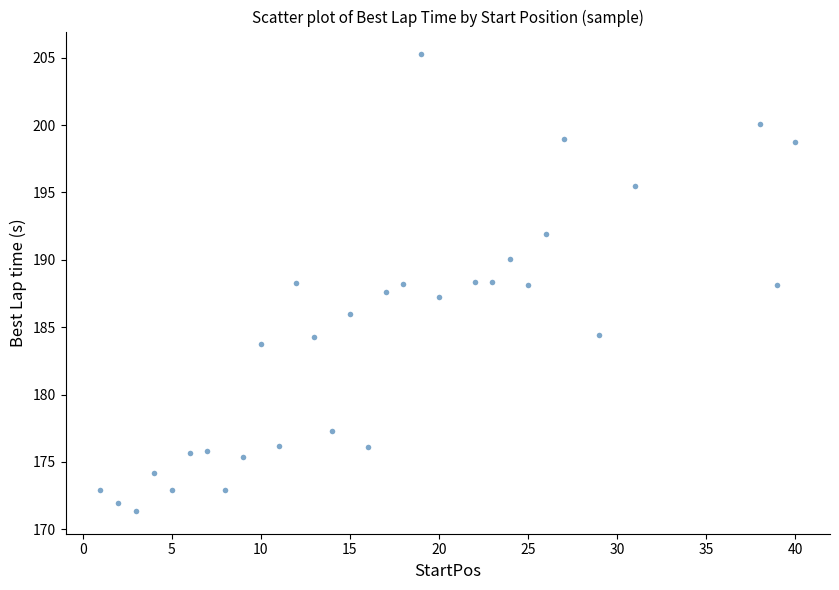

What is the range of Y values (max minus min)?

33.9